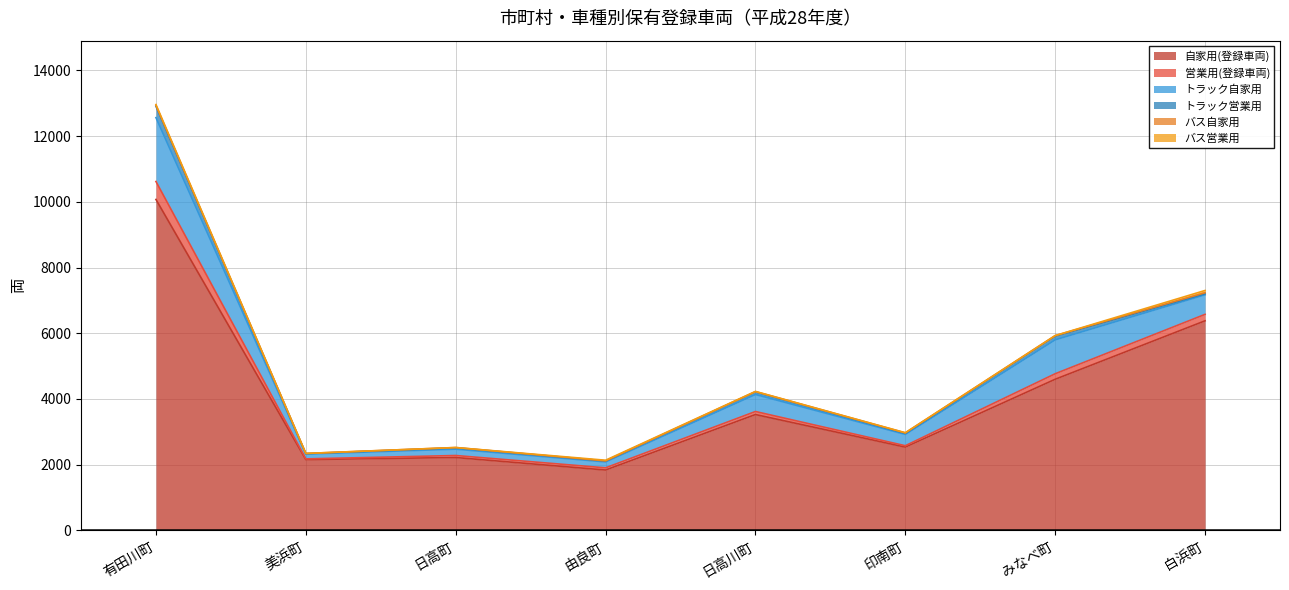

Between 有田川町 and 美浜町, which series saw the biggest shift?

自家用(登録車両)